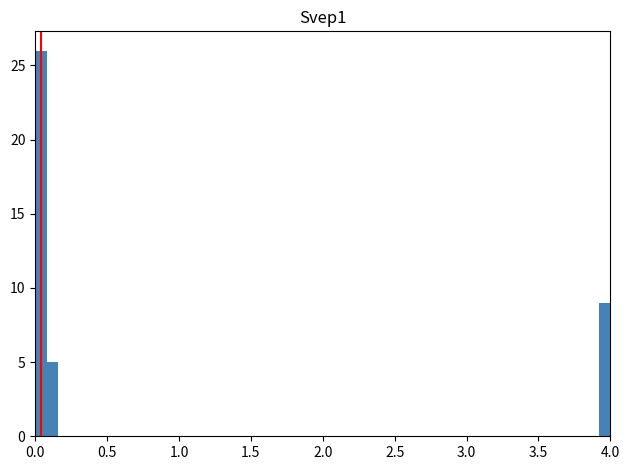

Read against the x-axis, roughly where is the centre of the tallest bar?

0.05